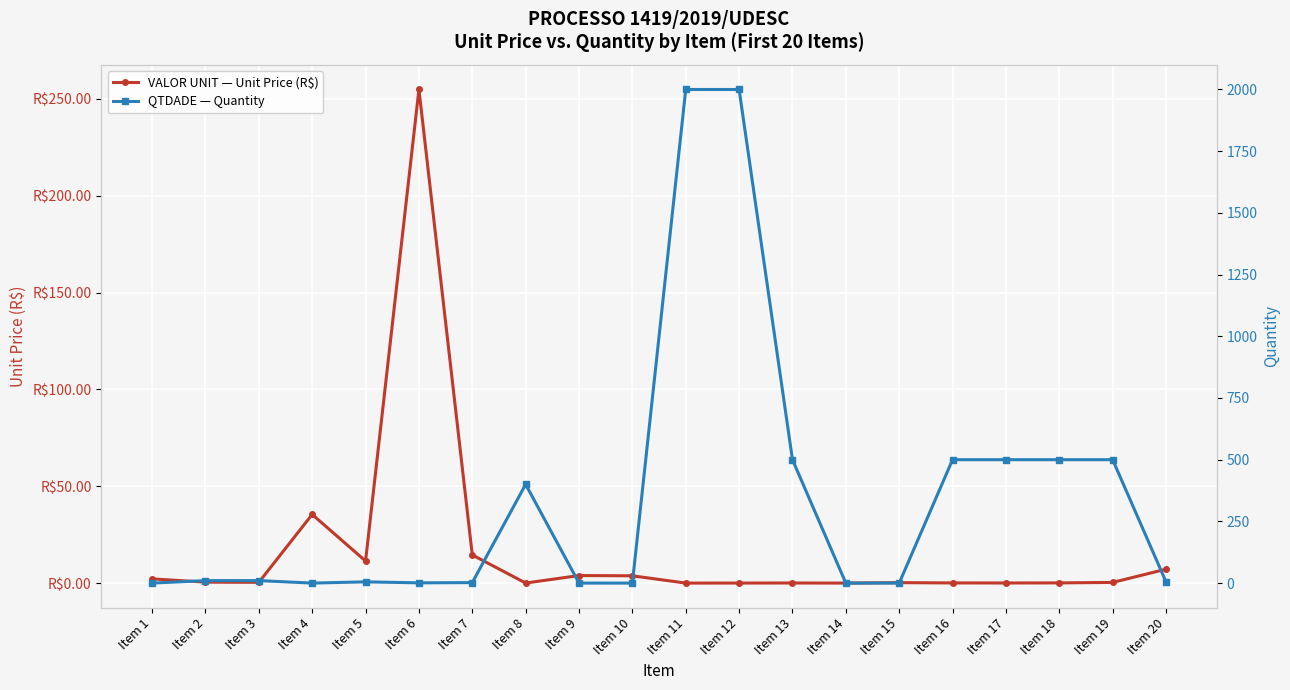

Rank the series at Item 6 from lowest to highest value.

QTDADE — Quantity, VALOR UNIT — Unit Price (R$)